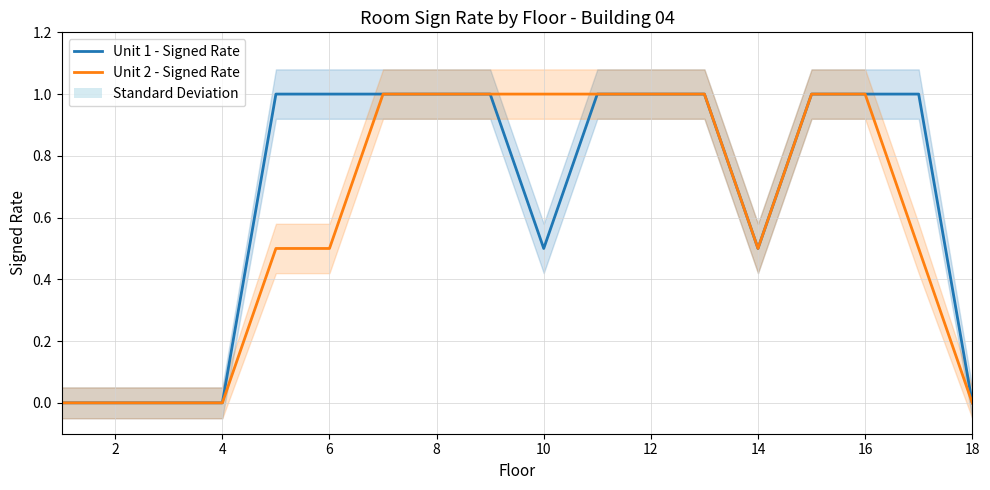

How many Unit 2 - Signed Rate values are between 0 and 1?

18